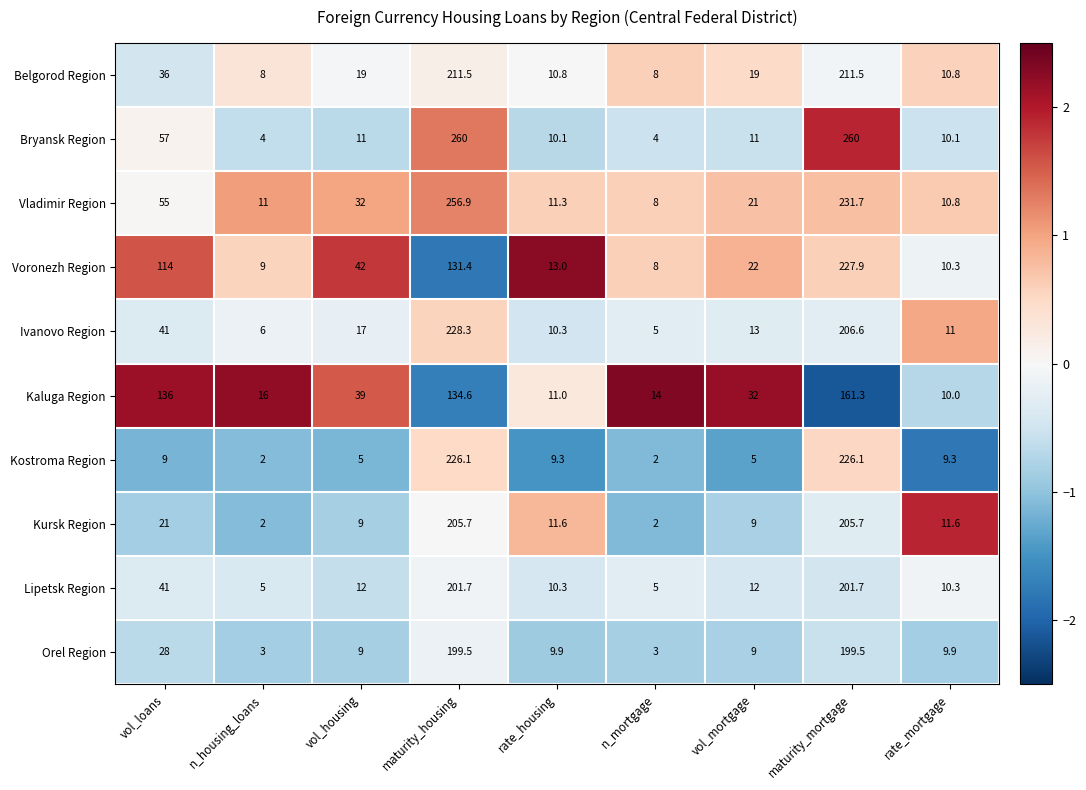

What is the difference between the maximum and second lowest values in the Belgorod Region series?

203.5